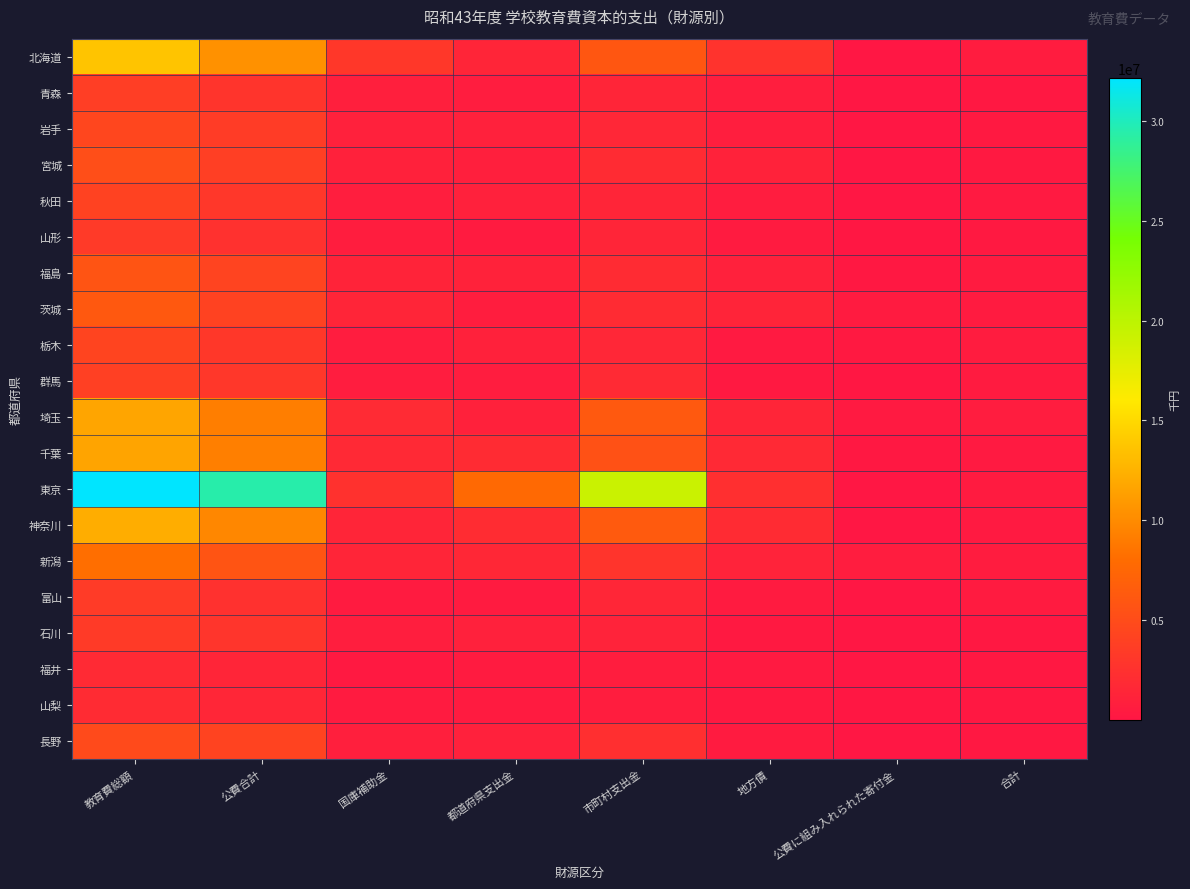

What is the smallest value displayed?

2773